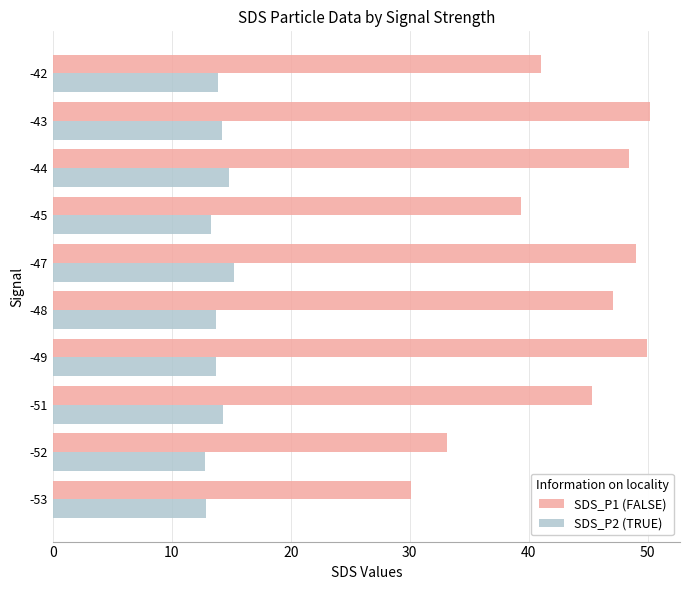

What is the maximum value shown in the chart?

50.2